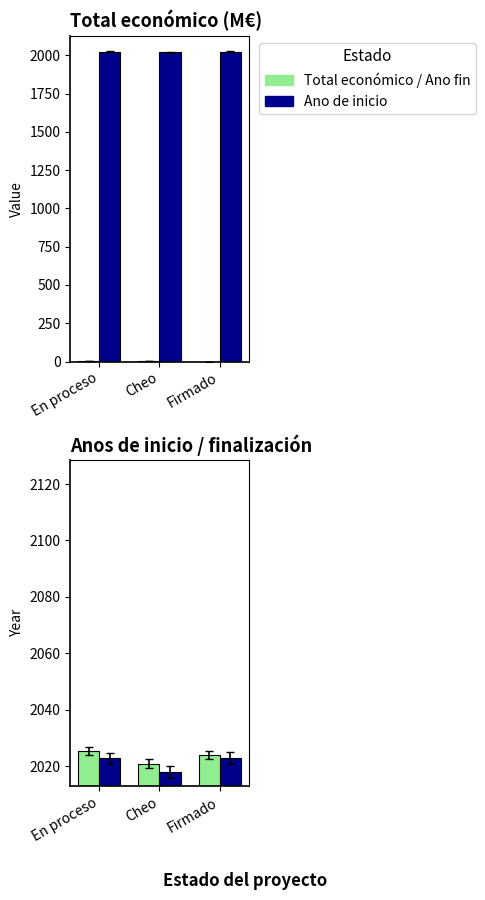

Reading left to right, extract all data points from this chart.

Total económico (M€): 6.2	0.3	0.1
Ano de inicio: 2022.8	2018.0	2023.0
Ano de finalización: 2025.5	2021.0	2024.0